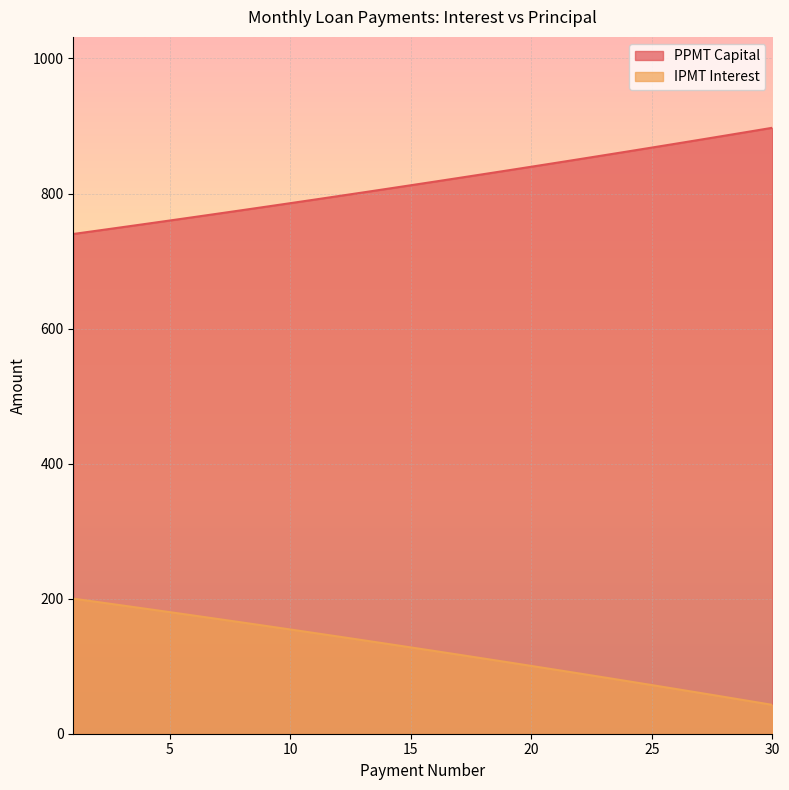

What is the value of the IPMT Interest point at the 25th from the left?

72.0